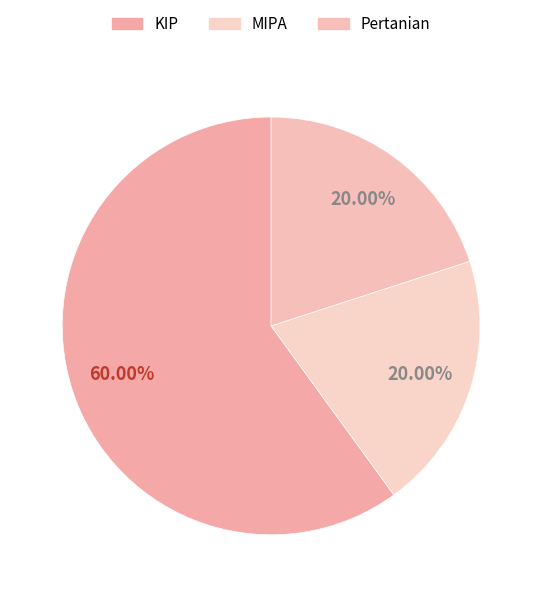

How many segments does this pie chart have?

3